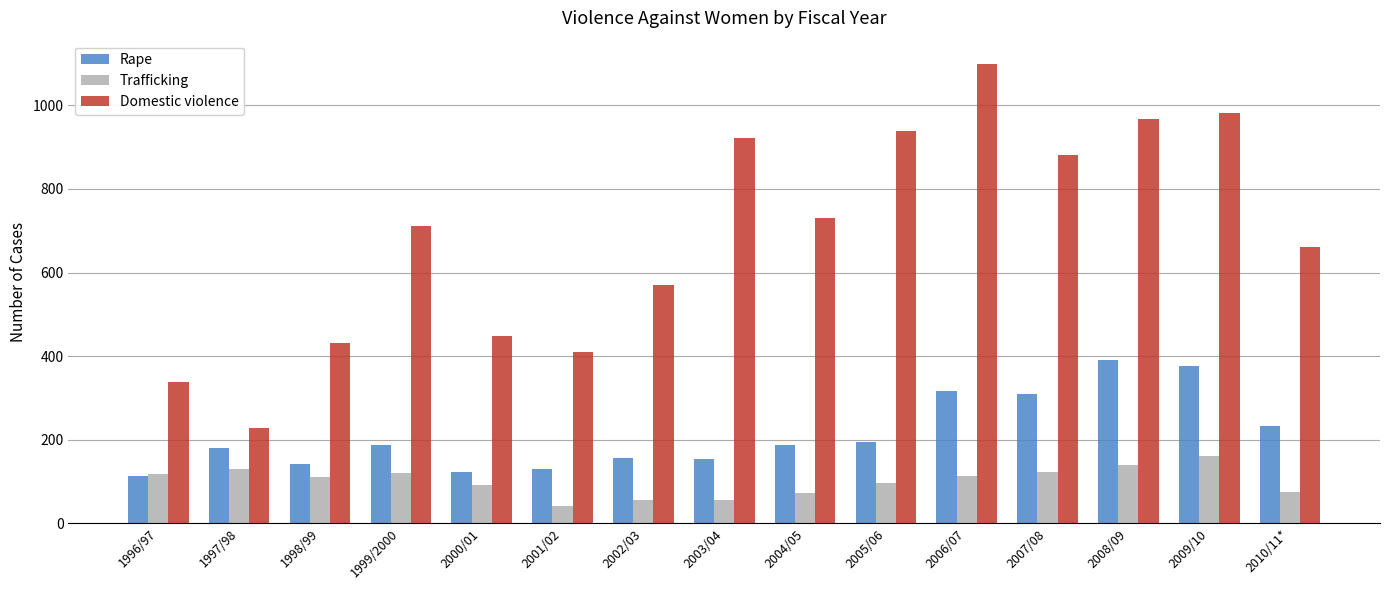

At which label is Rape closest to 251?

2010/11*